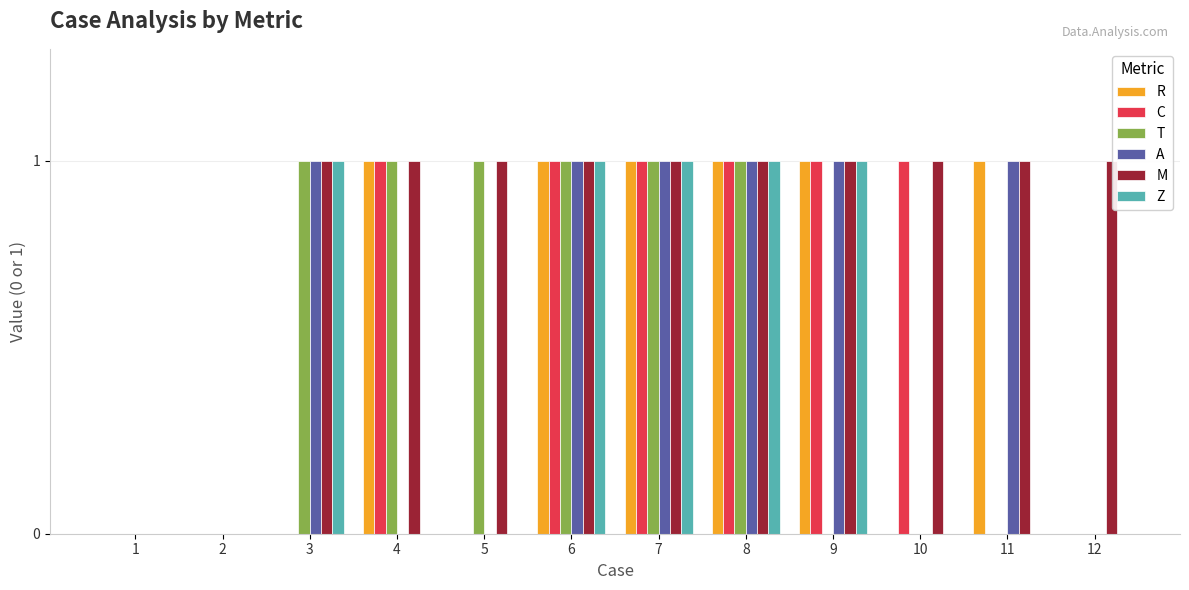

Reading left to right, transcribe all the data shown in this chart.

R: 1=0	2=0	3=0	4=1	5=0	6=1	7=1	8=1	9=1	10=0	11=1	12=0
C: 1=0	2=0	3=0	4=1	5=0	6=1	7=1	8=1	9=1	10=1	11=0	12=0
T: 1=0	2=0	3=1	4=1	5=1	6=1	7=1	8=1	9=0	10=0	11=0	12=0
A: 1=0	2=0	3=1	4=0	5=0	6=1	7=1	8=1	9=1	10=0	11=1	12=0
M: 1=0	2=0	3=1	4=1	5=1	6=1	7=1	8=1	9=1	10=1	11=1	12=1
Z: 1=0	2=0	3=1	4=0	5=0	6=1	7=1	8=1	9=1	10=0	11=0	12=0